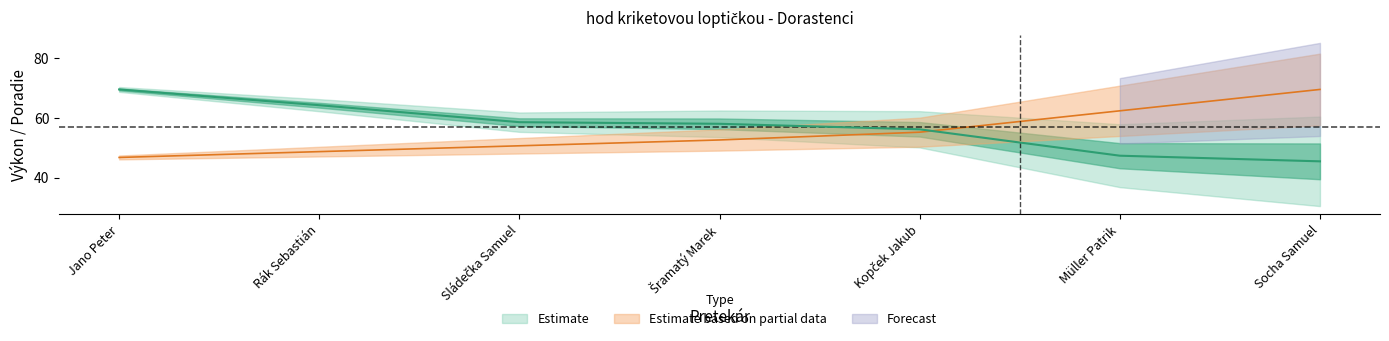

What is the difference between the second highest and minimum values in the Poradie series?

15.6